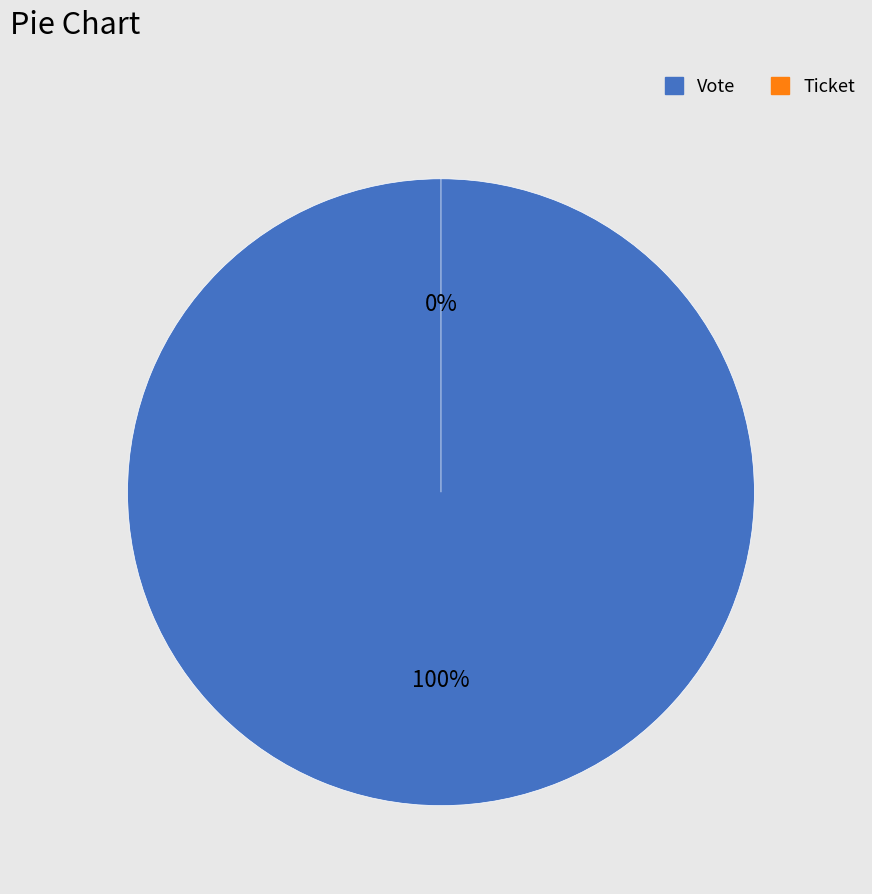

To the nearest percent, what is the difference between the largest and smallest slice percentages?

100%